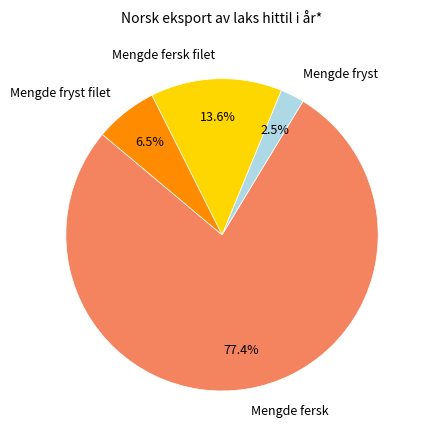

Count the number of slices in the pie.

4